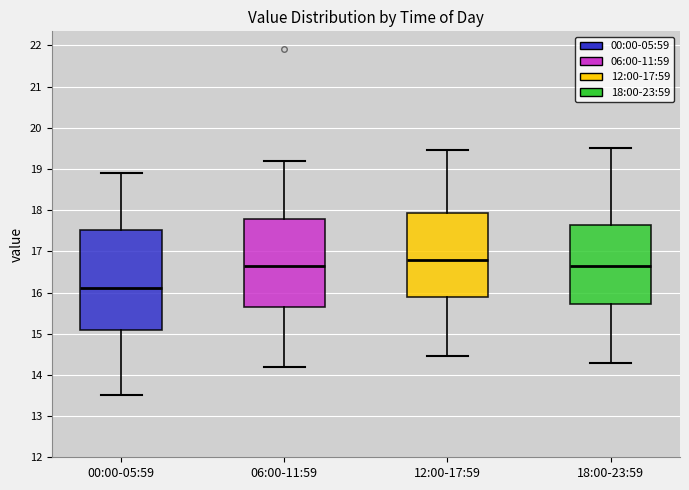

Where does the lower whisker of the box for 06:00-11:59 end on the y-axis? The values are not printed on the chart, so give them approximately, as read against the axis.

14.2